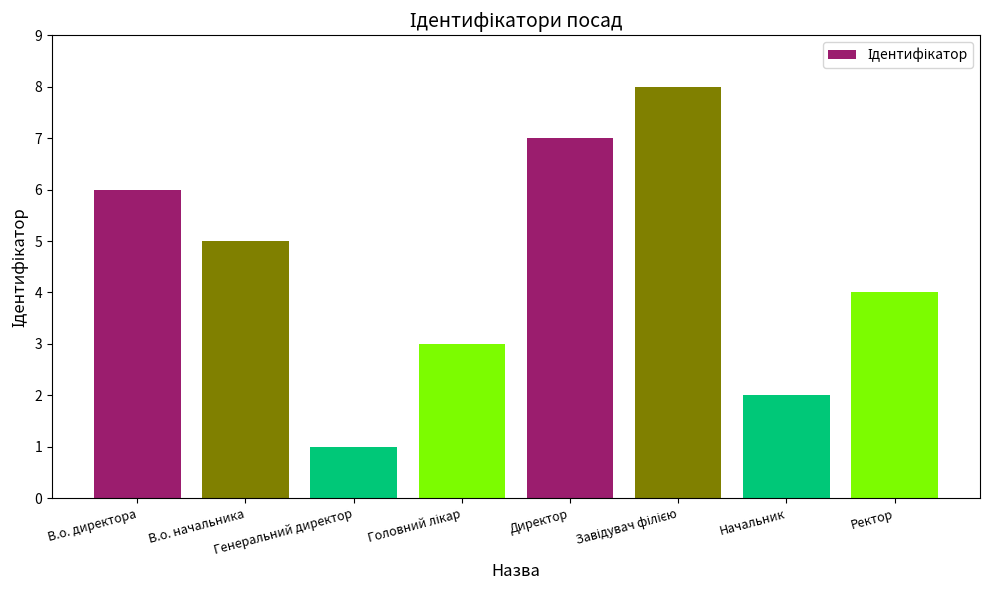

Where does the data first go above 5?

В.о. директора